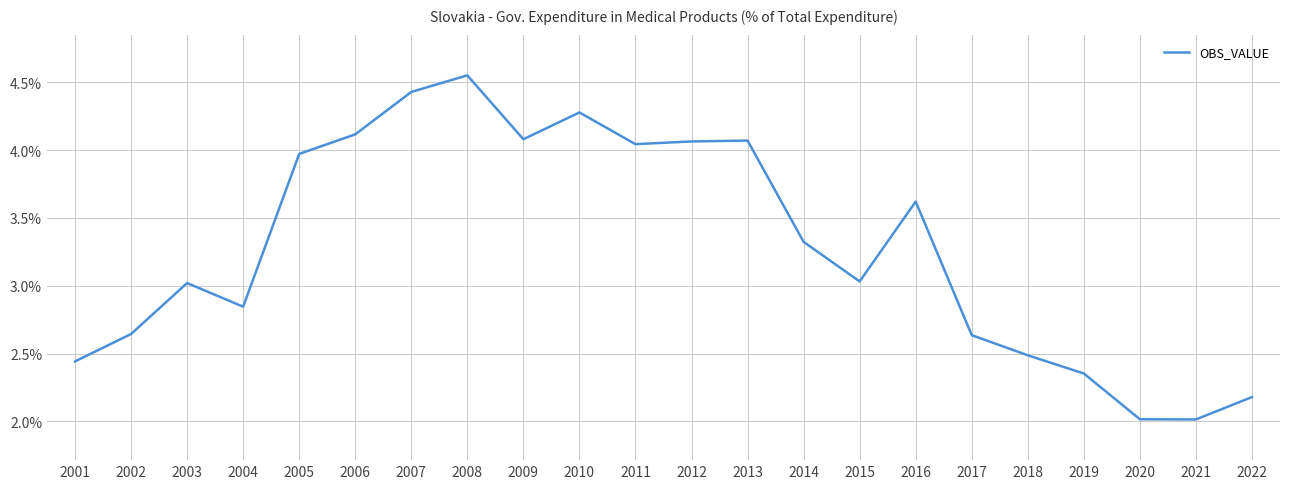

What is the average value?

3.3